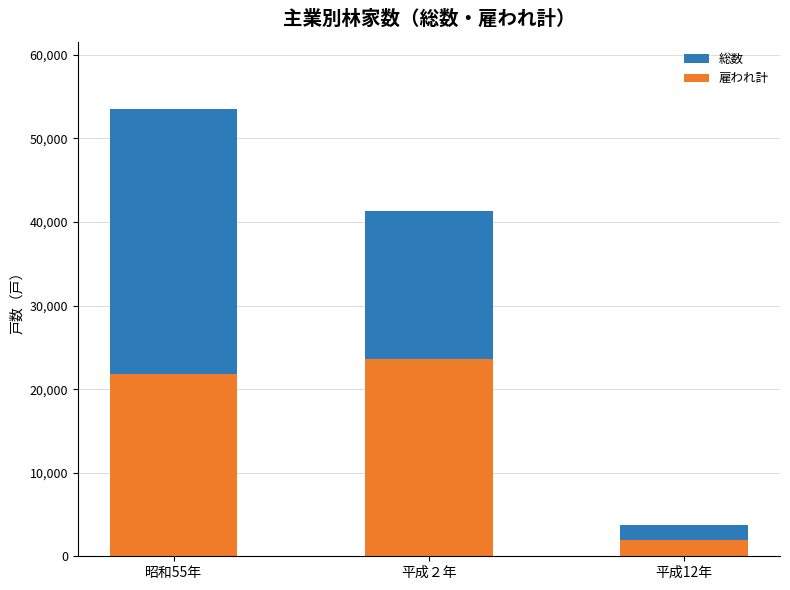

What is the label of the 3rd bar from the left?

平成12年